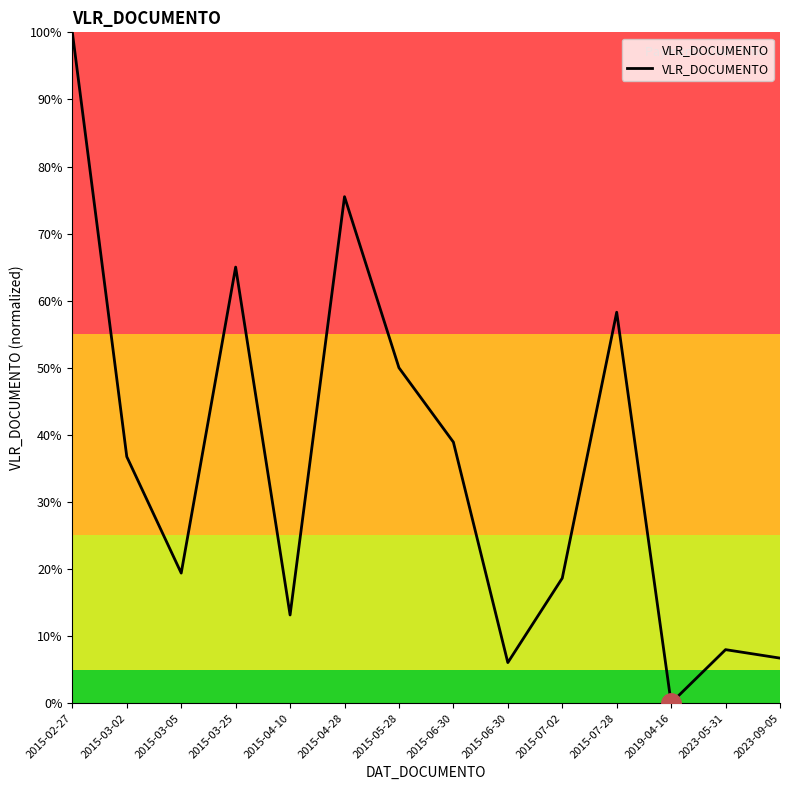

Does the chart have visible grid lines?

No